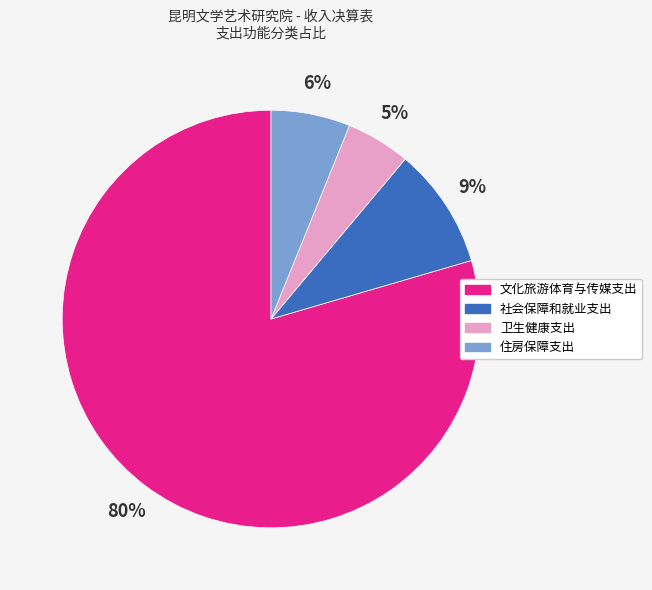

Is the sum of 住房保障支出 and 社会保障和就业支出 greater than half?

No